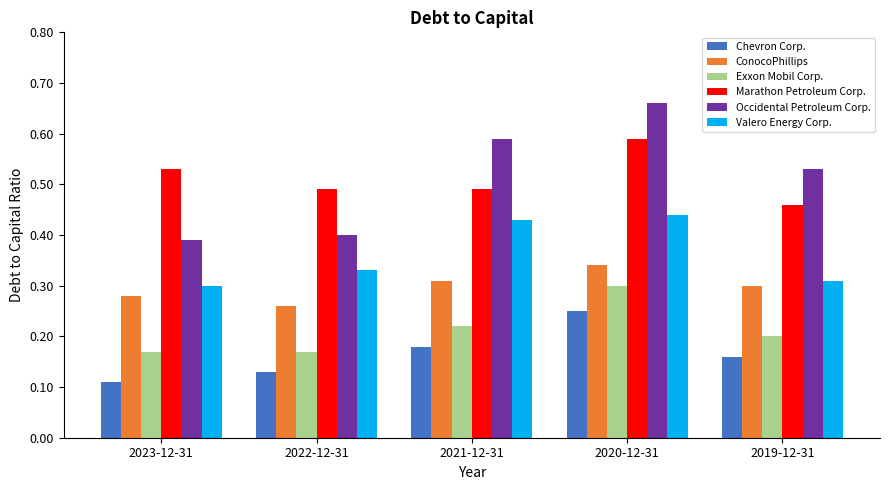

How many bars are there in total?

30